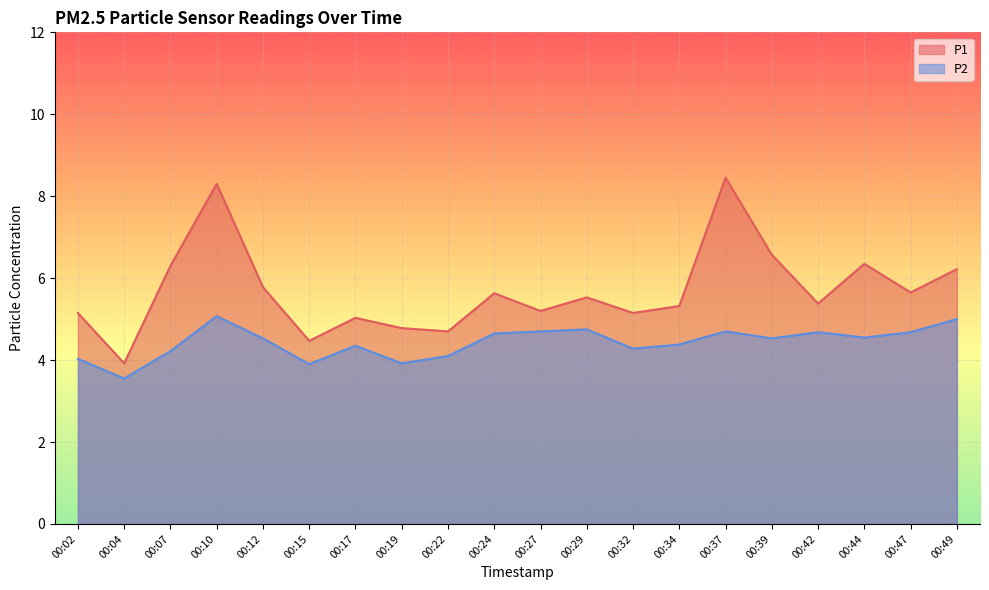

Where is the first local minimum for P2?

00:04